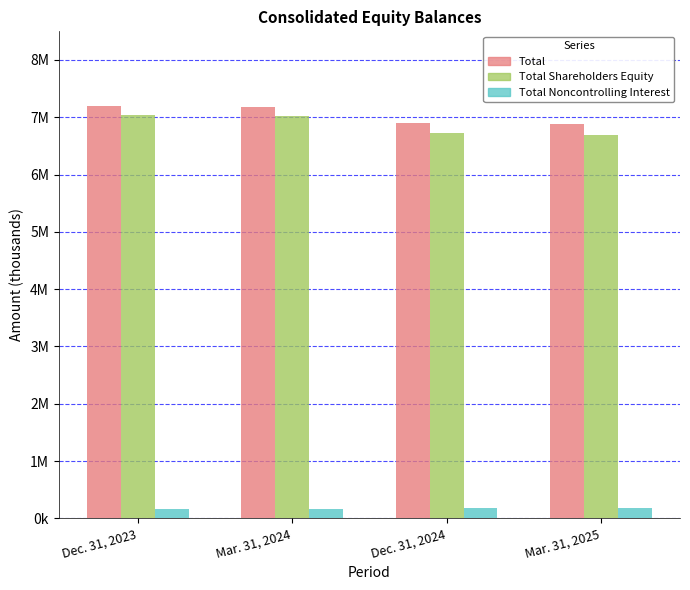

What is the label of the 2nd bar from the left?

Mar. 31, 2024